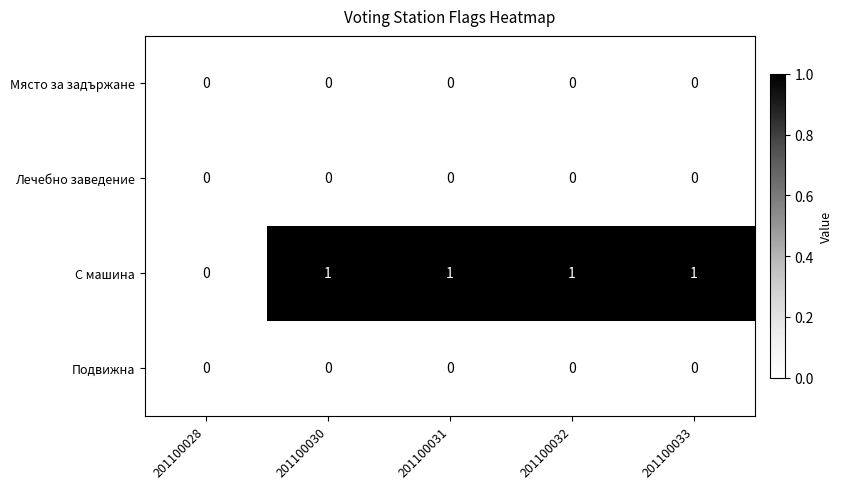

How many distinct data groups are displayed?

4